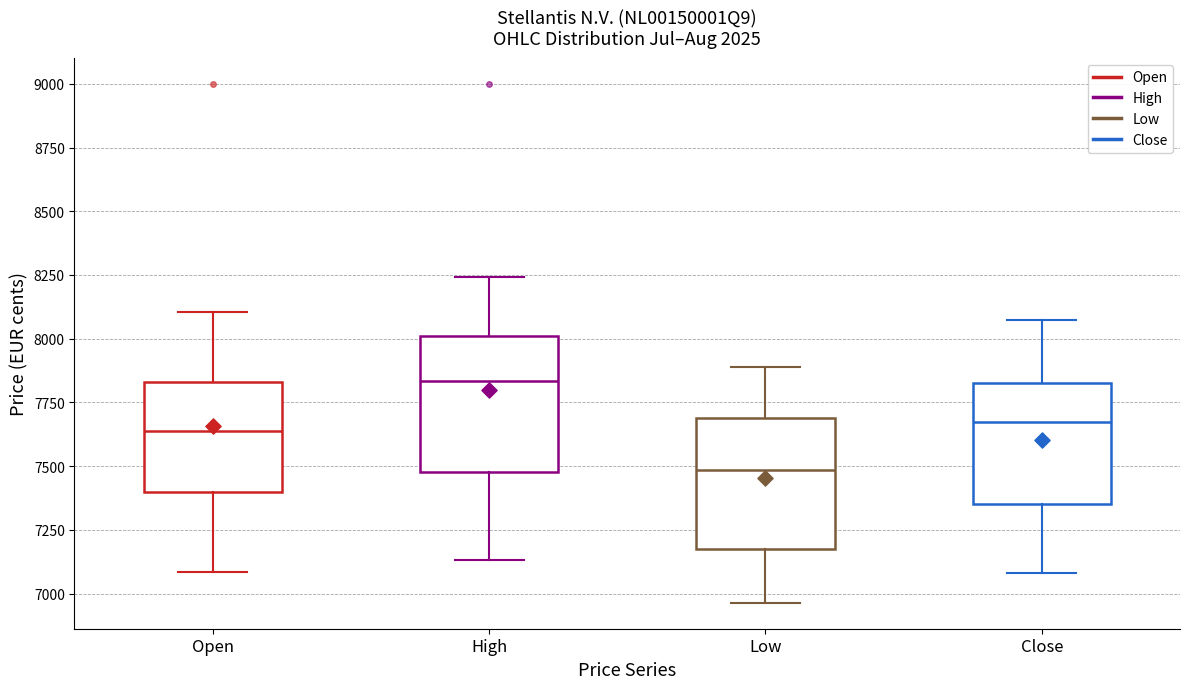

Where does the upper whisker of the box for Low end on the y-axis? The values are not printed on the chart, so give them approximately, as read against the axis.

7900